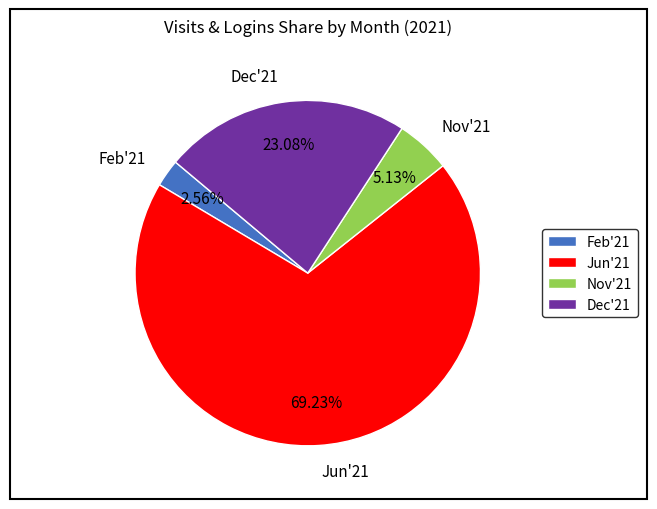

How much of the chart is everything except Feb'21?

97.4%